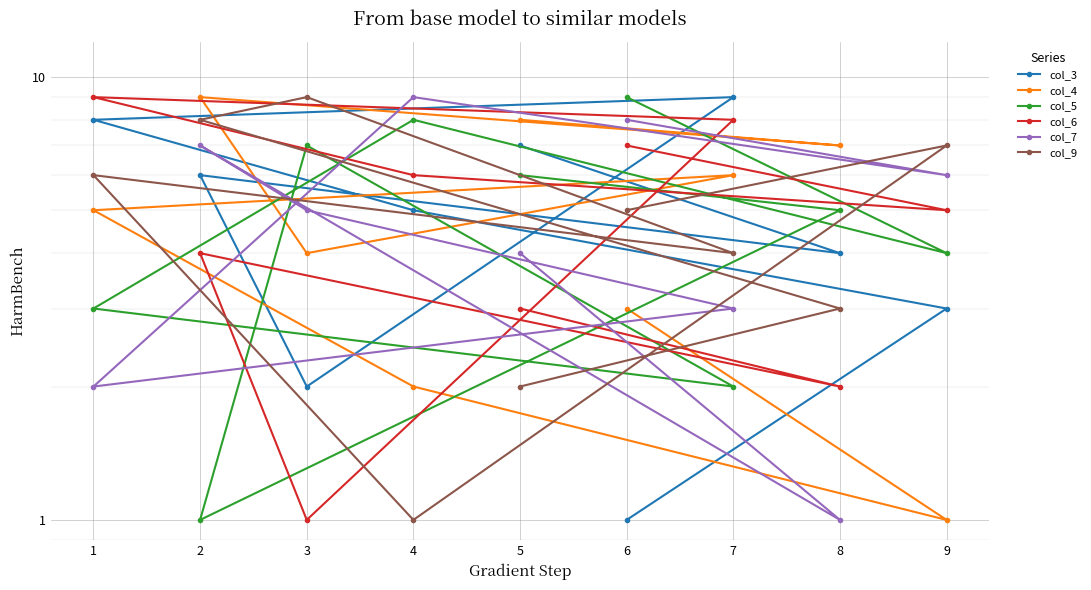

How many lines are shown in the chart?

6